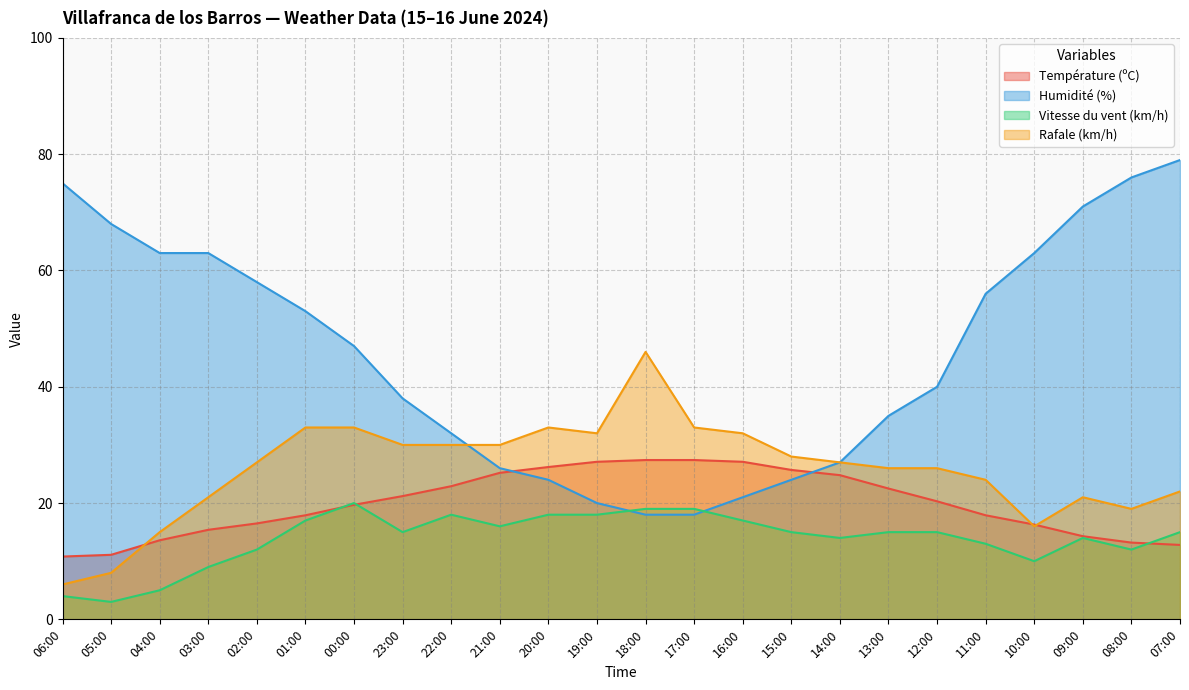

What is the smallest value displayed?

3.0